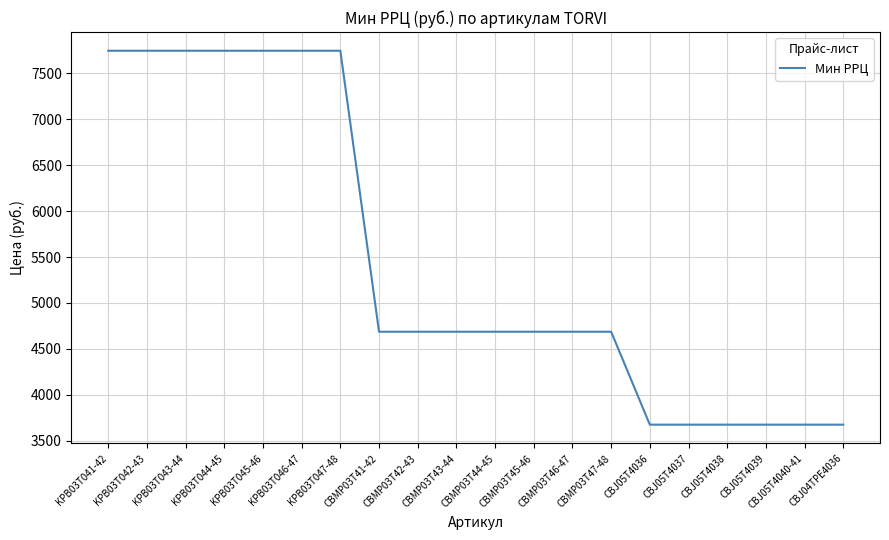

What is the difference between the maximum and minimum values?

4072